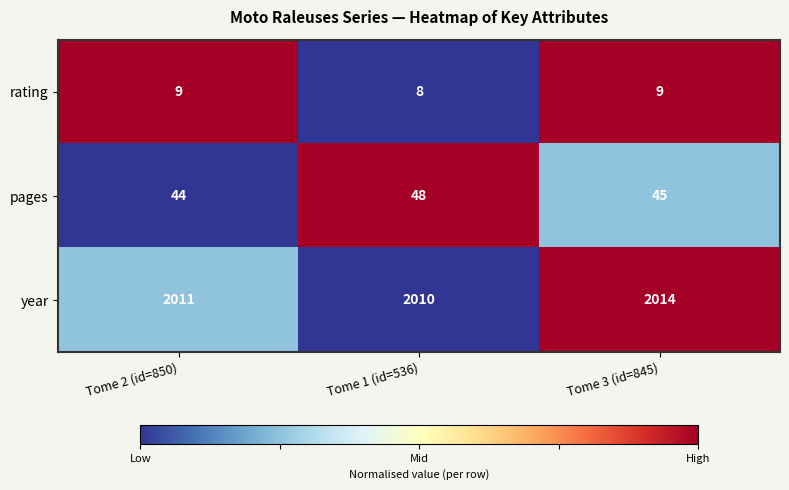

What is the total value across all series at Tome 3 (id=845)?

2068